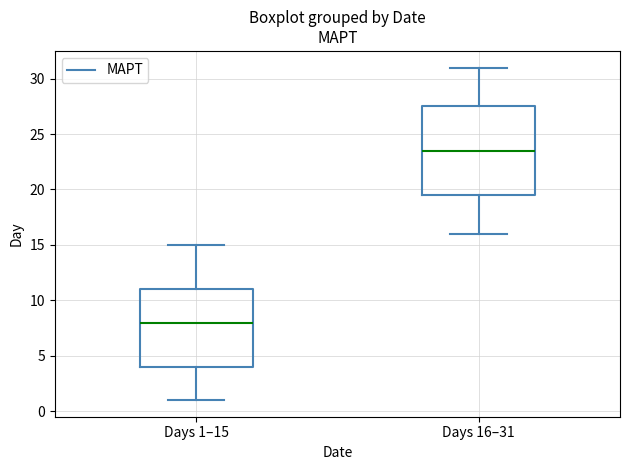

Reading left to right, transcribe this box plot: for each box, give where its median line is, the range the box spans, and where its two whiskers end, as read against the y-axis. The values are not printed on the chart, so give them approximately, as read against the axis.

Days 1–15: median 8.0, box 4.0 to 11.0, whiskers 1.0 to 15.0
Days 16–31: median 23.5, box 19.5 to 27.5, whiskers 16.0 to 31.0